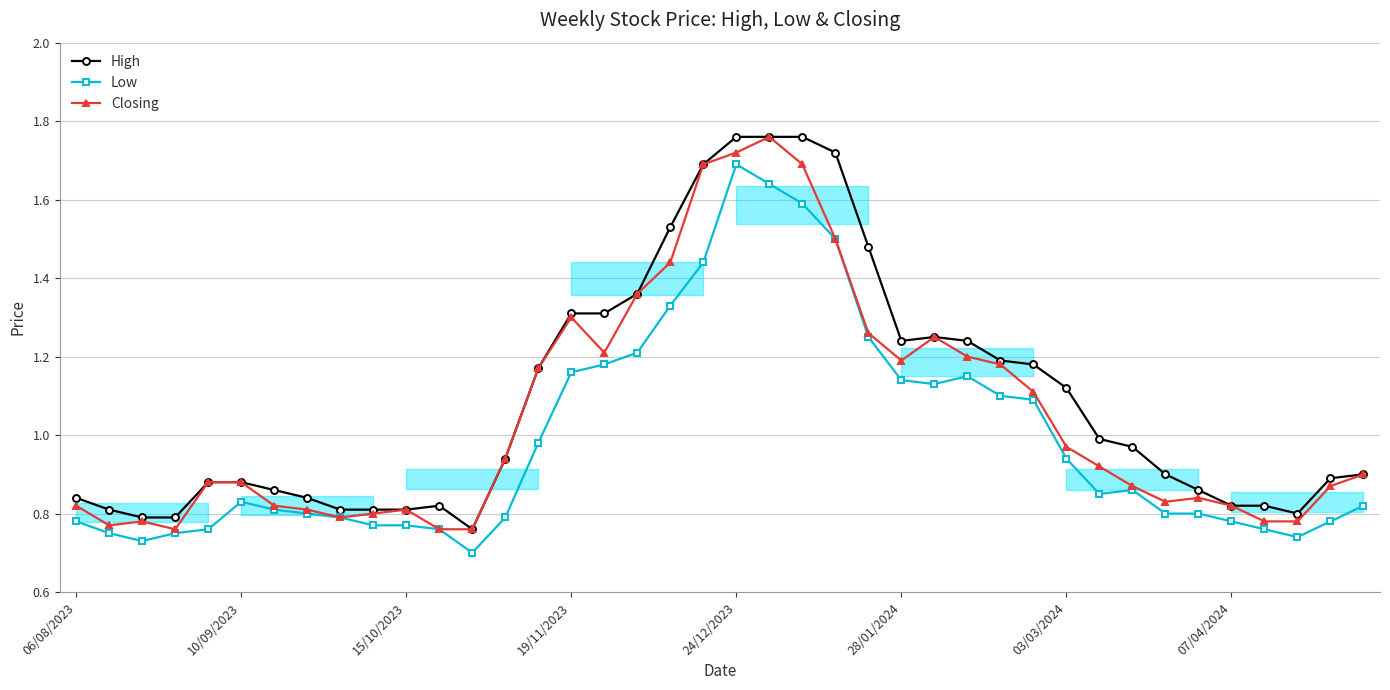

True or false: Low and Closing intersect in this chart.

False